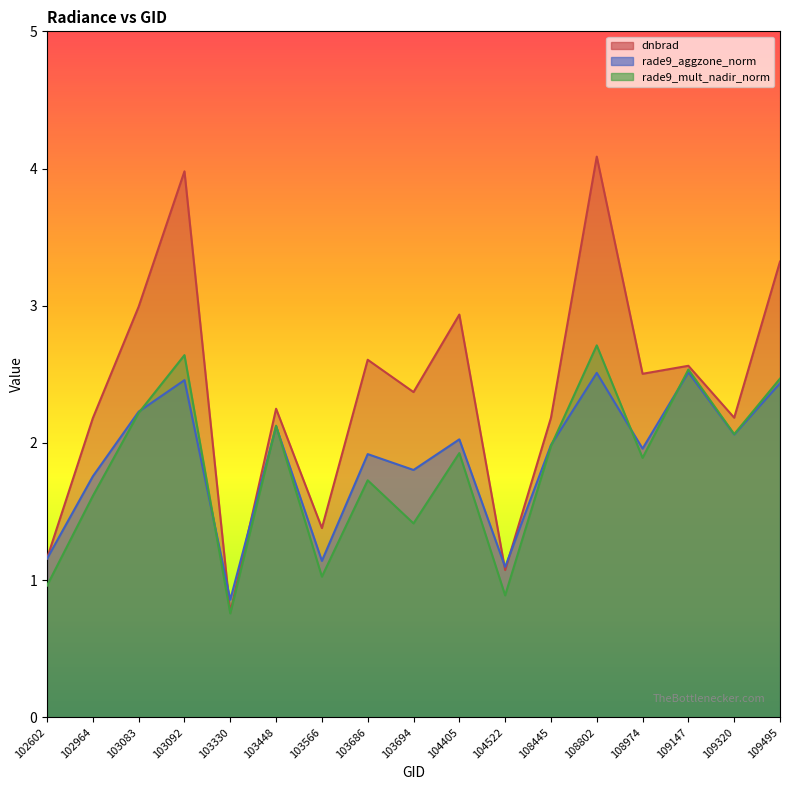

Is it true that rade9_mult_nadir_norm equals 0.9 at 104522?

True